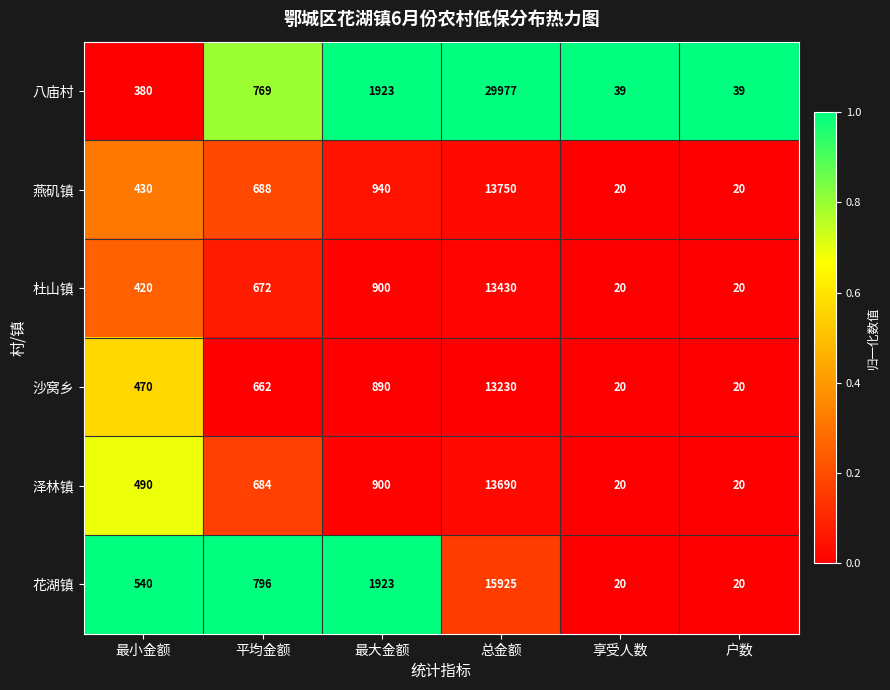

At which category is the sum across all series the highest?

总金额